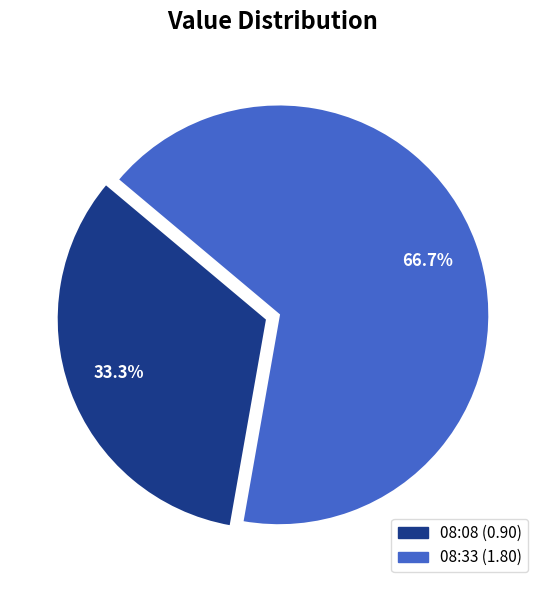

Is there a majority slice in this chart?

Yes